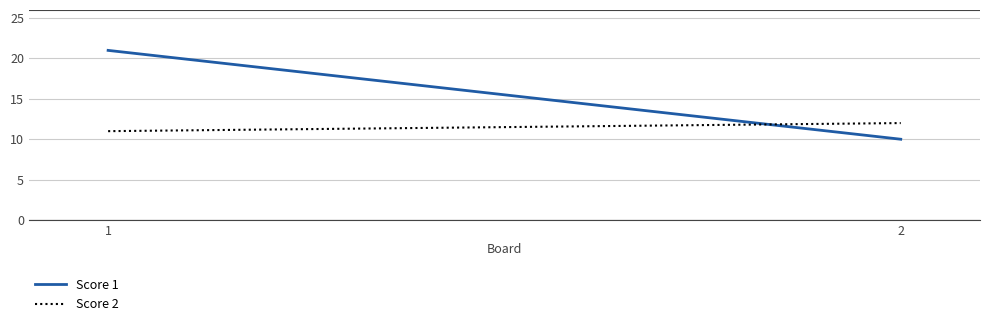

At how many categories does at least one series exceed 11?

2